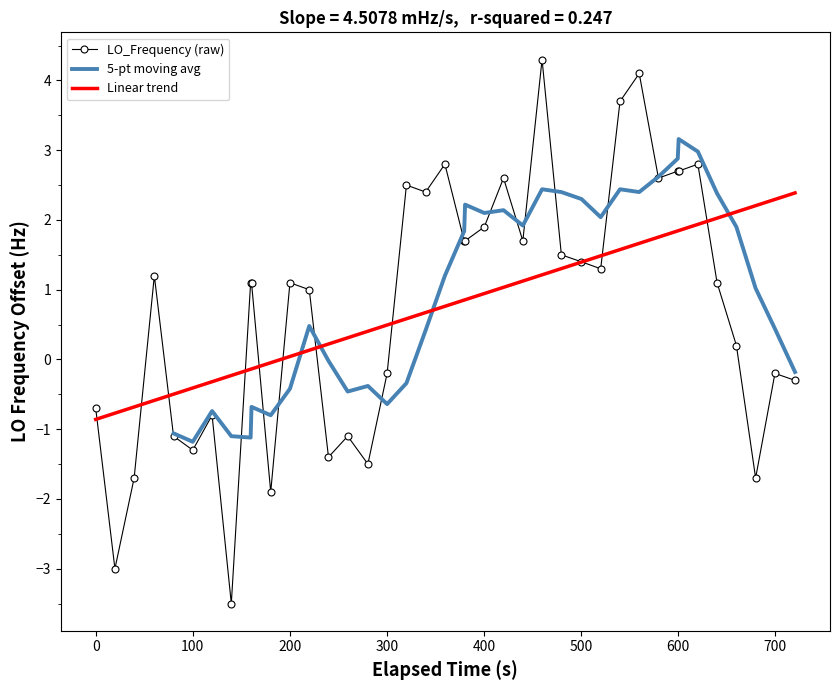

What is the maximum value for LO_Frequency (raw)?

4.3